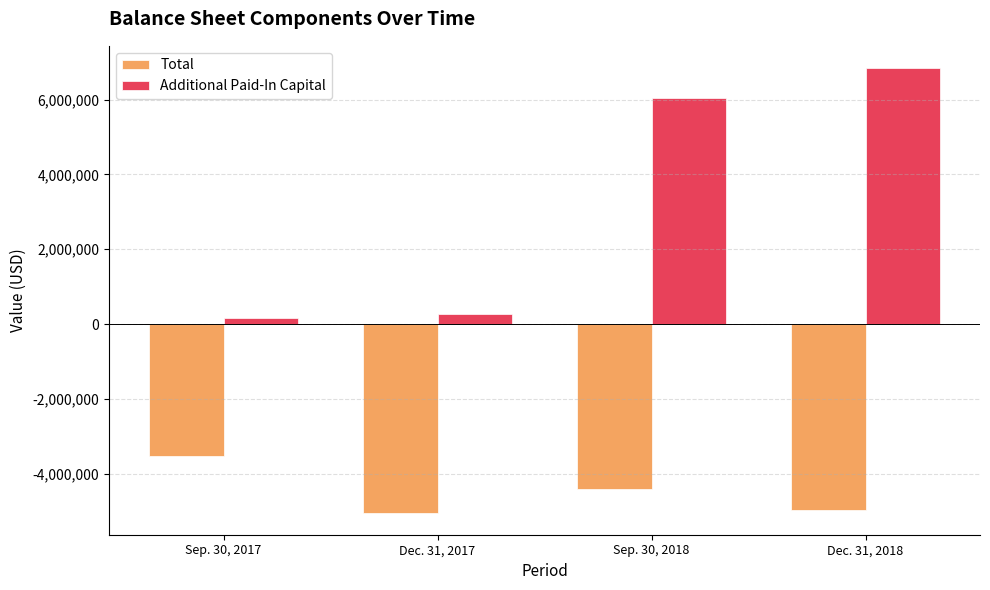

At which label does Additional Paid-In Capital reach its peak?

Dec. 31, 2018